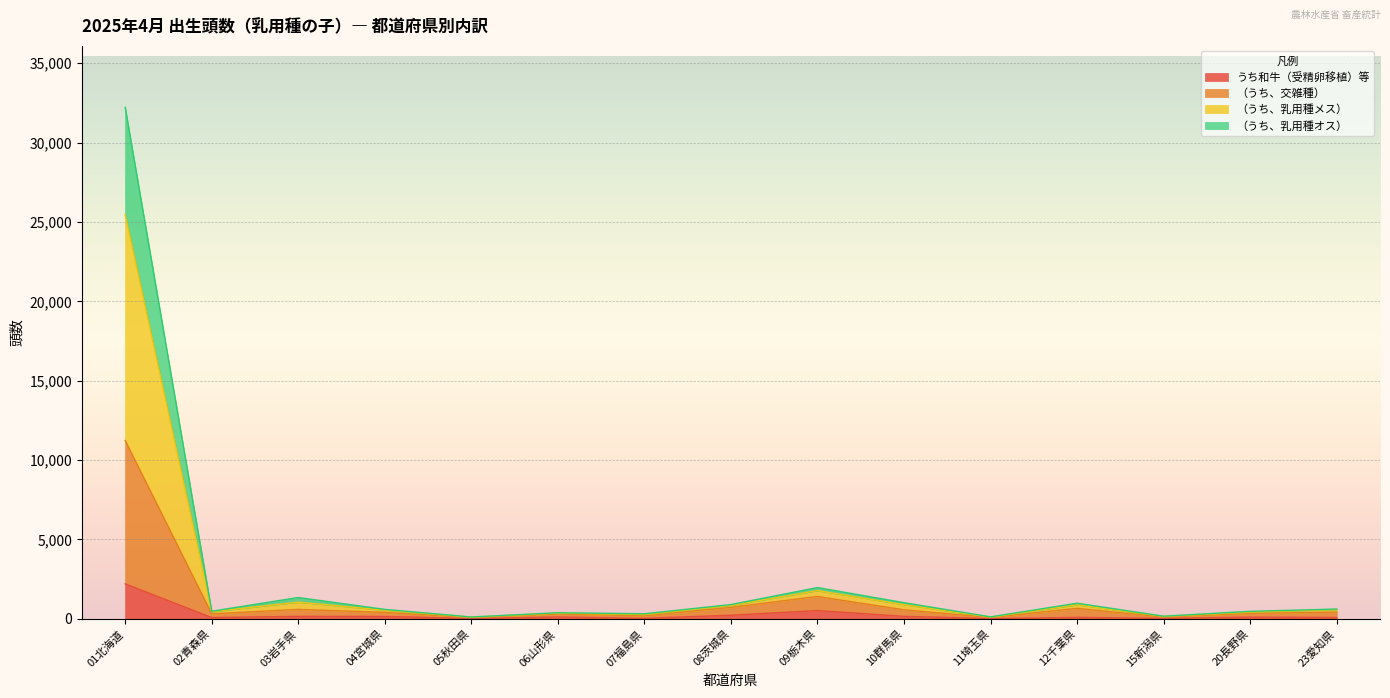

Rank the categories by （うち、乳用種オス） value from highest to lowest.

01北海道, 09栃木県, 03岩手県, 10群馬県, 12千葉県, 08茨城県, 23愛知県, 04宮城県, 02青森県, 20長野県, 06山形県, 07福島県, 15新潟県, 11埼玉県, 05秋田県